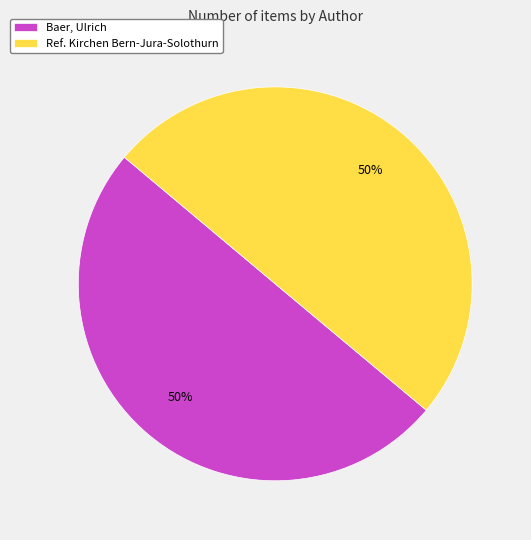

How many segments does this pie chart have?

2